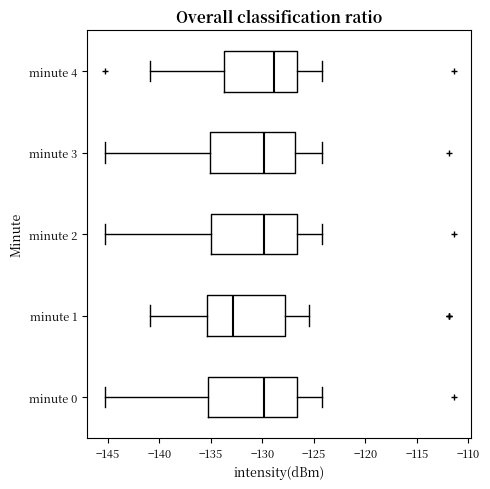

Which box's median line is the furthest to the left?

minute 1